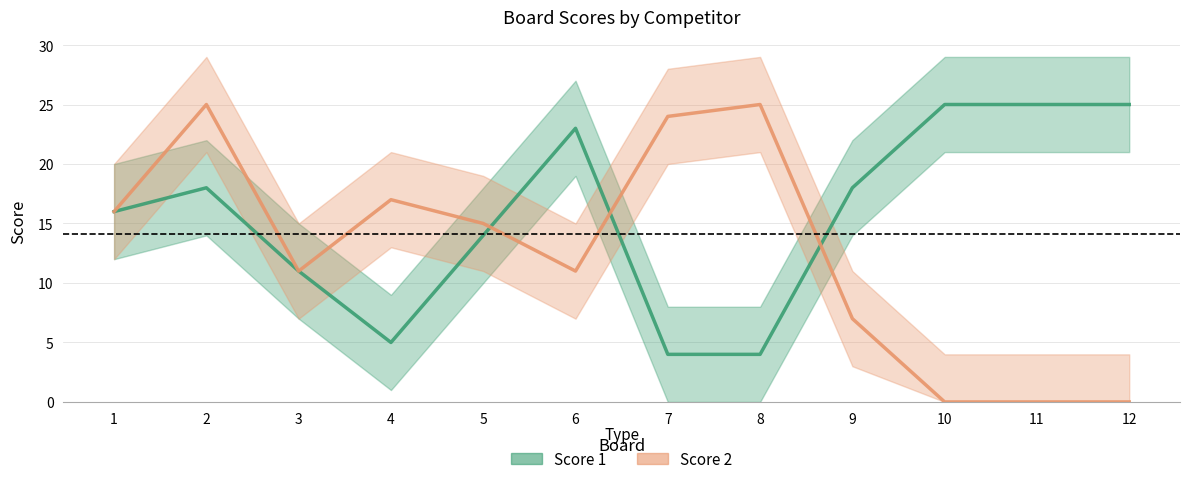

At 2, list the series in order from largest to smallest.

Score 2, Score 1